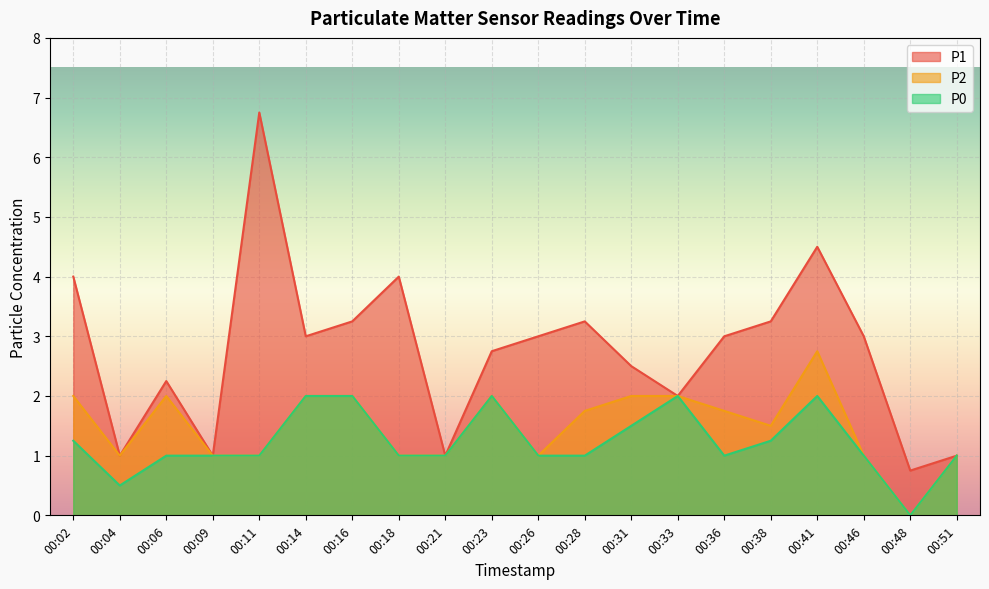

Where is P0 nearest to the value 1?

00:06